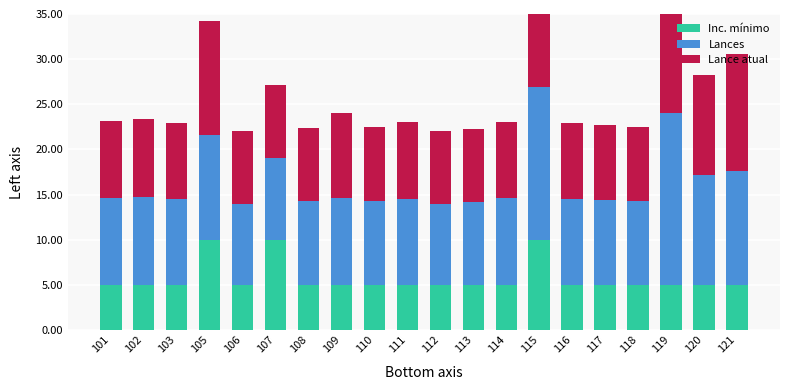

The Inc. mínimo series shows 14.0 at 105. True or false?

False